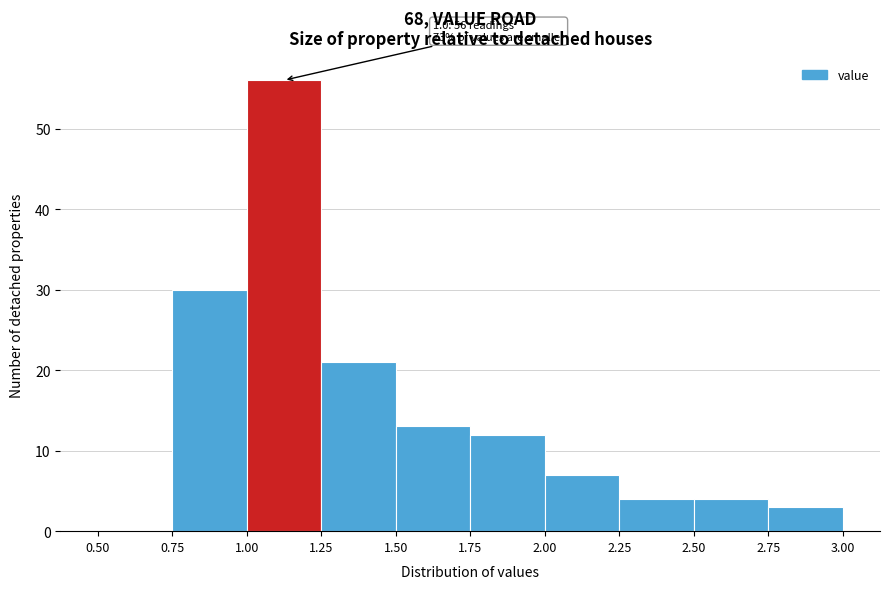

Over which range of the x-axis is the bar tallest?

1.00 to 1.25